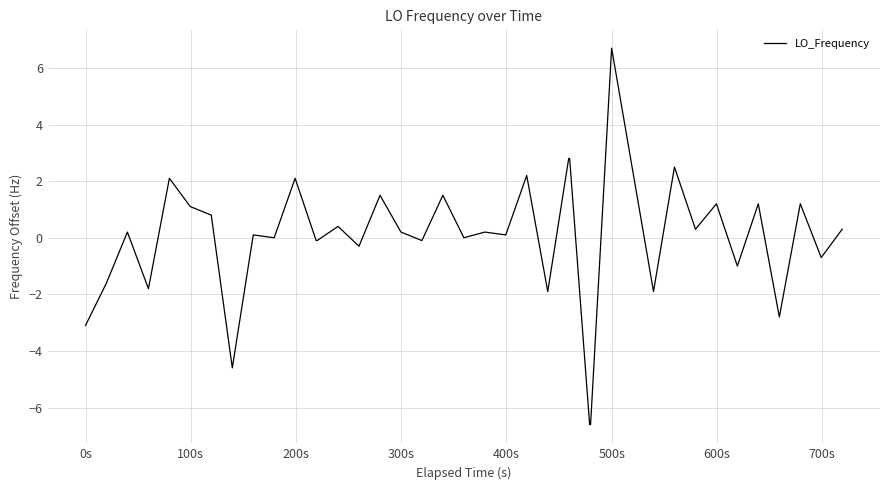

What is the greatest value displayed?

6.7